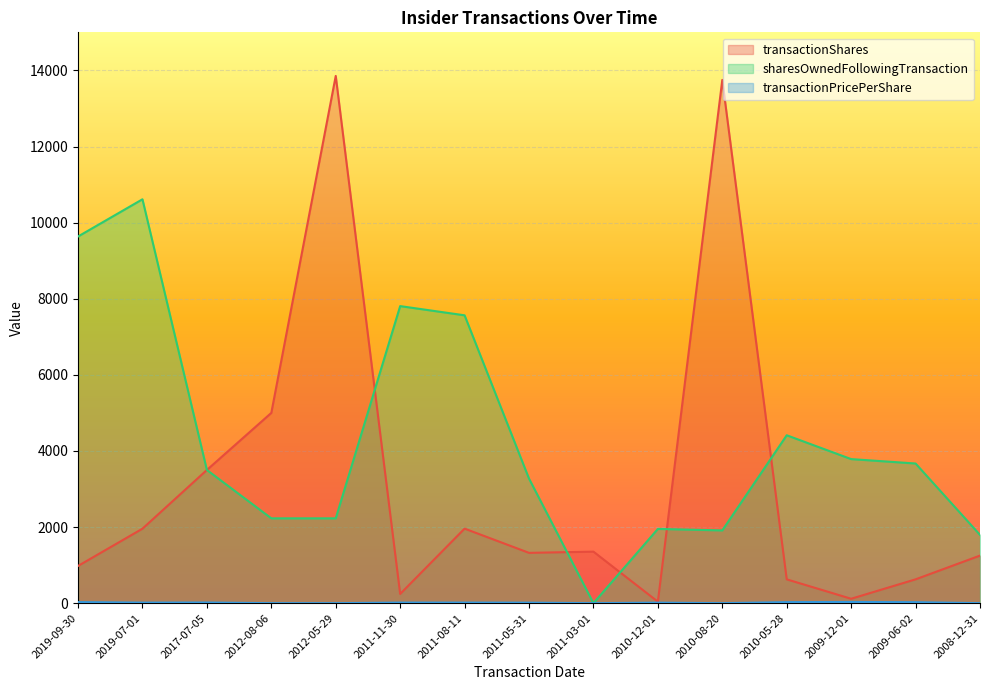

How many values in sharesOwnedFollowingTransaction are above zero?

14